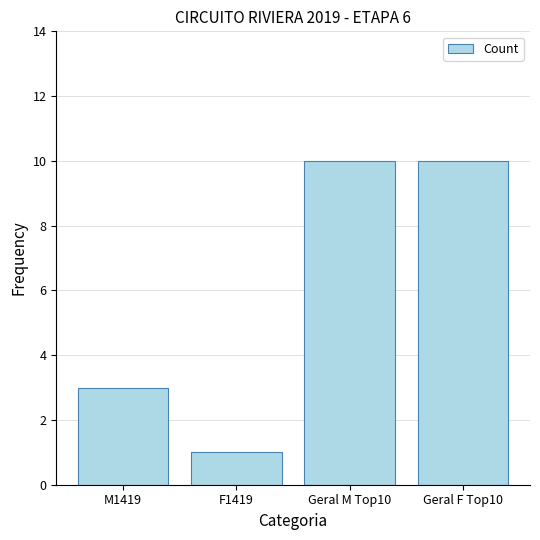

How many data points are less than 10?

2